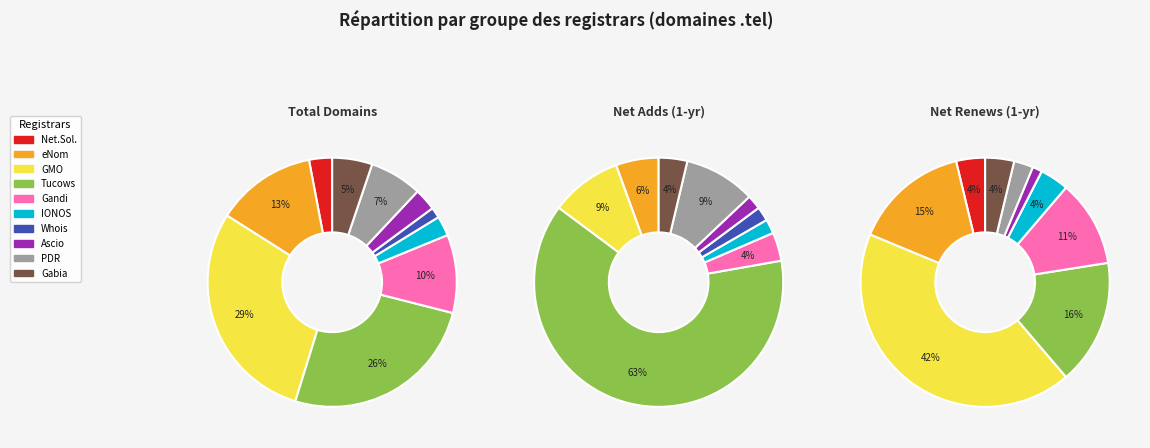

How many slices are in this pie chart?

10